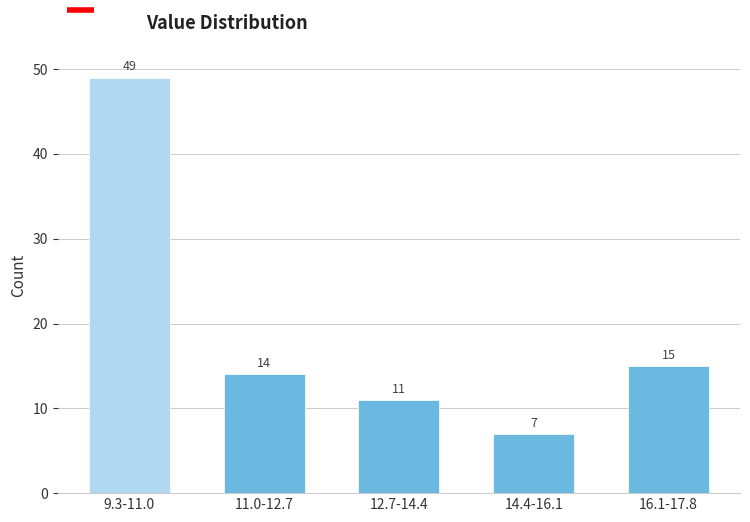

Reading right to left, list all the values displayed in this chart.

16.1-17.8=15	14.4-16.1=7	12.7-14.4=11	11.0-12.7=14	9.3-11.0=49